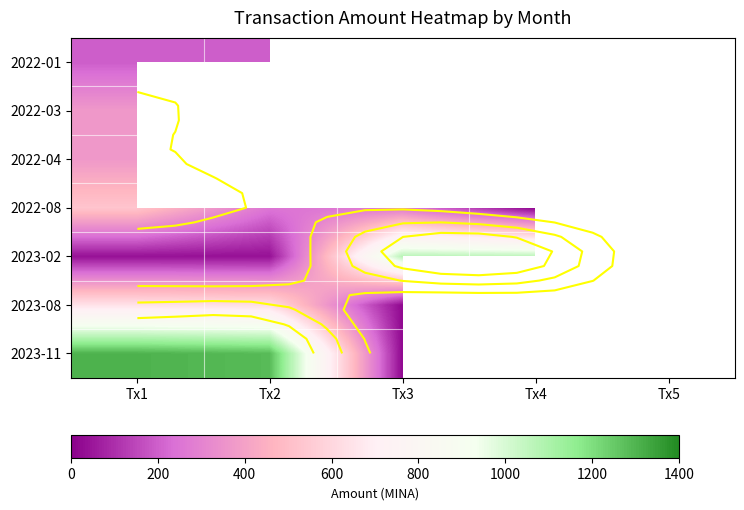

Where is 2023-11 nearest to the value 661?

Tx2